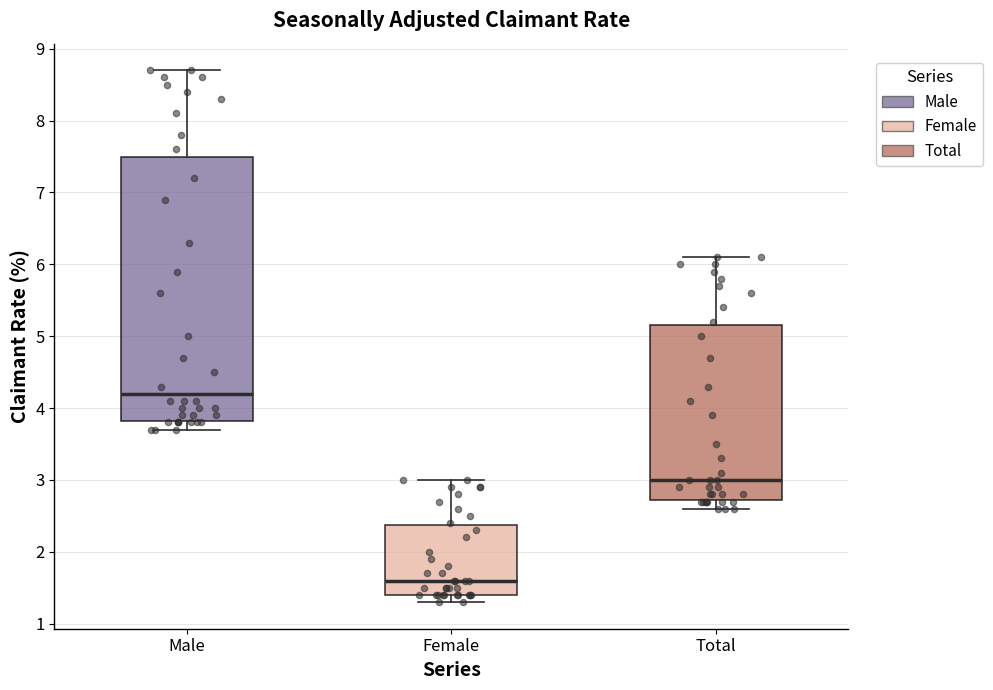

Which box is the tallest, from its lower edge to its upper edge?

Male